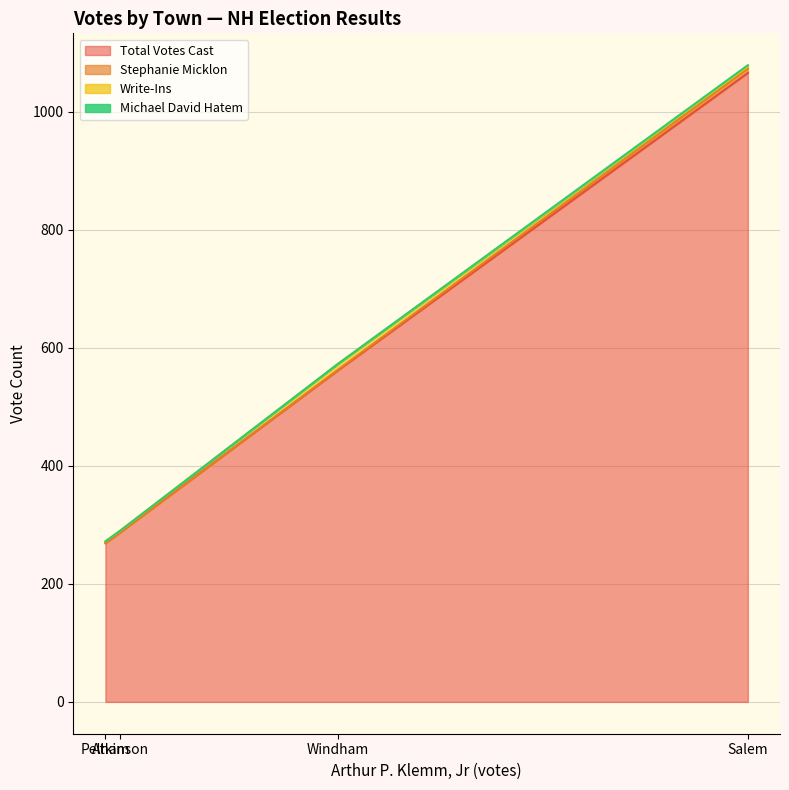

True or false: Michael David Hatem has a value of 1 at Windham.

False